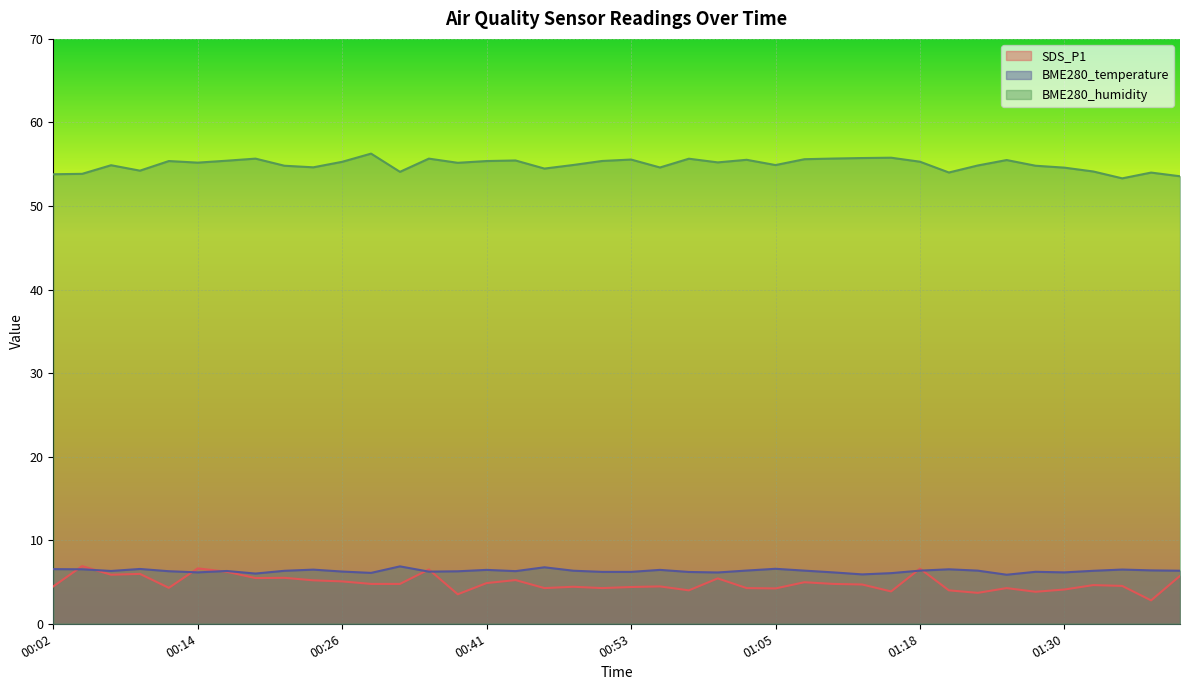

What is the total value across all series at 01:40?

65.6